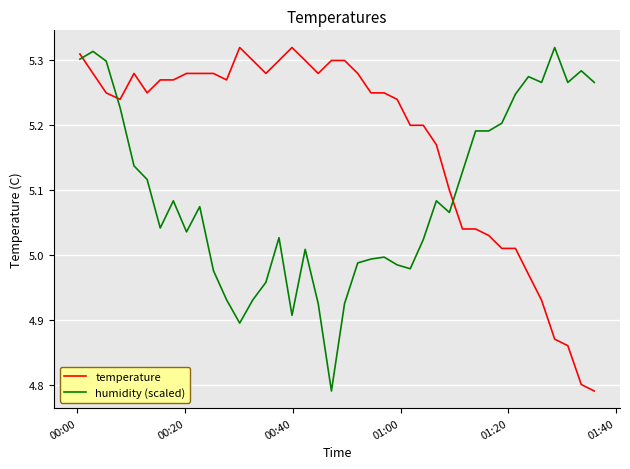

List the series in order of their overall mean, lowest first.

humidity (scaled), temperature